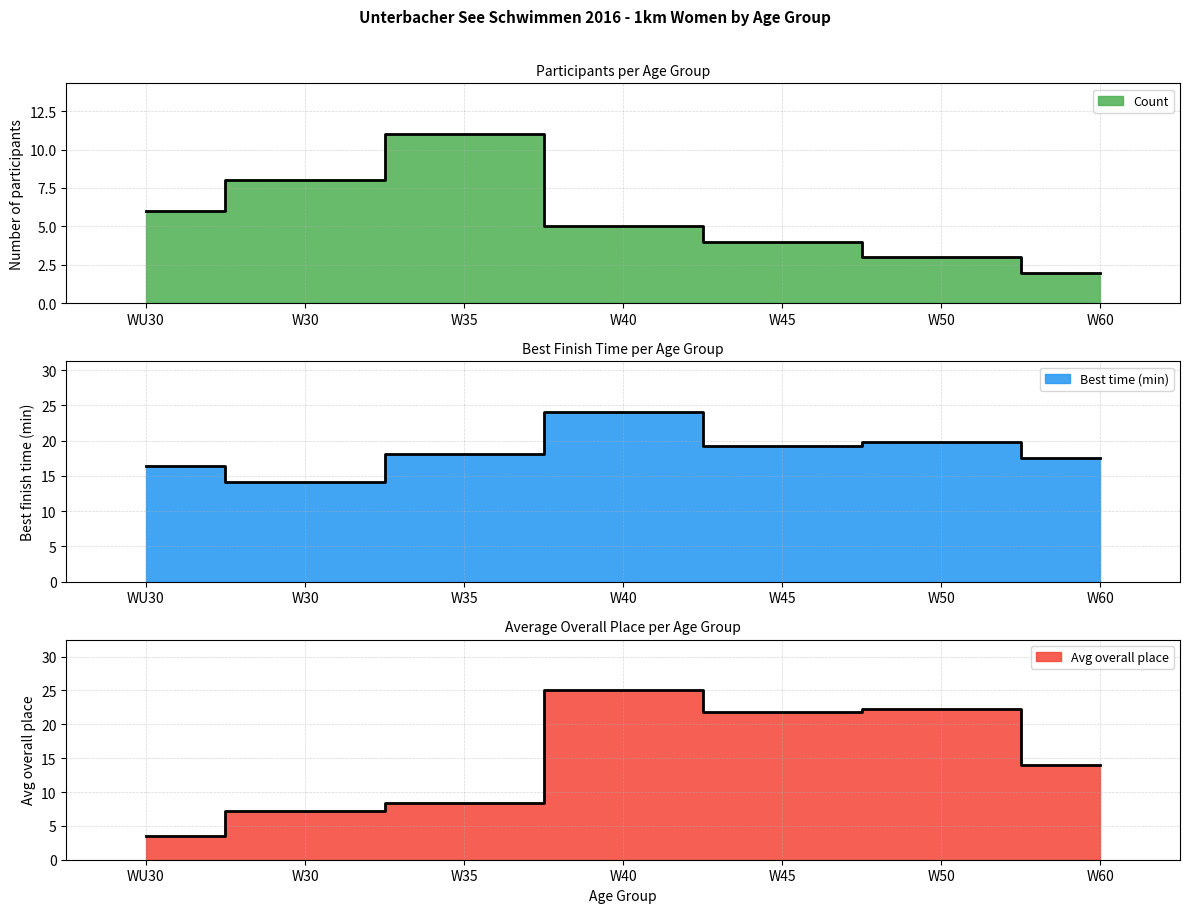

How many categories are shown in the chart?

7